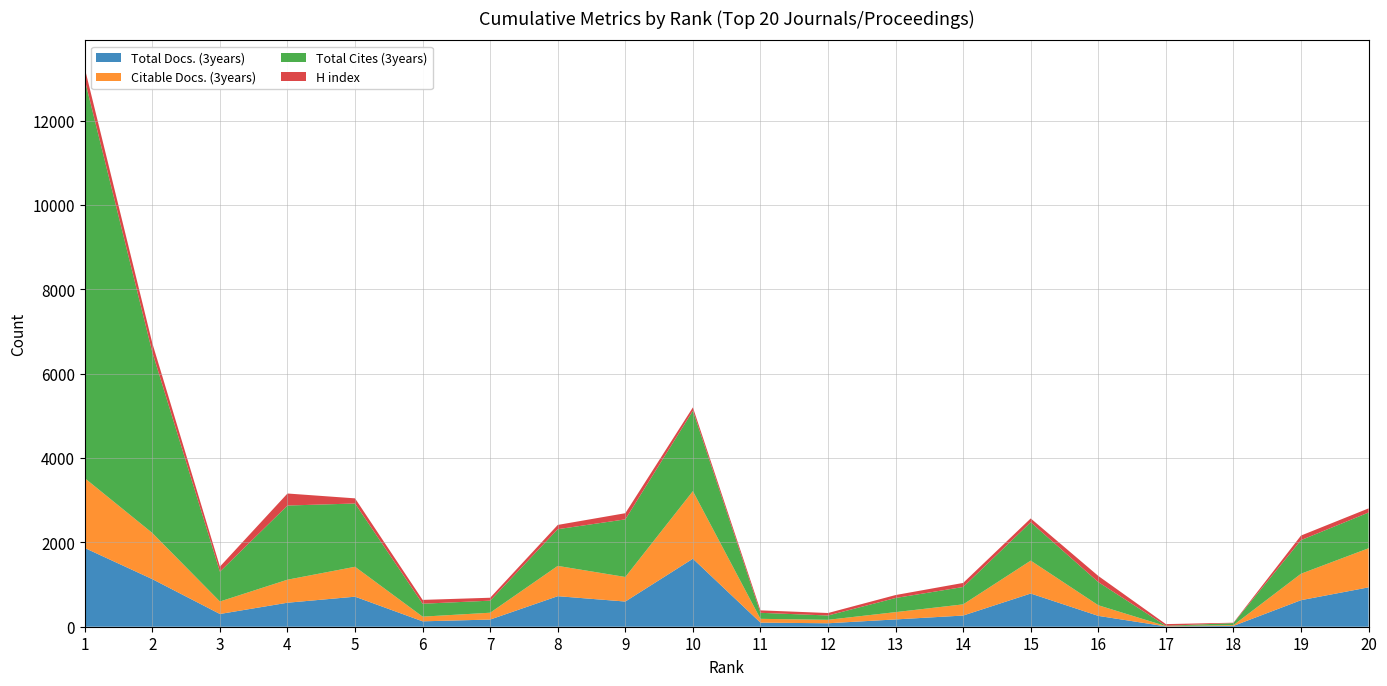

Reading right to left, extract all data points from this chart.

Total Docs. (3years): 20=933	19=629	18=19	17=8	16=257	15=787	14=265	13=173	12=82	11=97	10=1612	9=597	8=724	7=170	6=128	5=712	4=569	3=302	2=1128	1=1866
Citable Docs. (3years): 20=927	19=627	18=18	17=7	16=252	15=780	14=265	13=173	12=82	11=90	10=1602	9=582	8=718	7=162	6=111	5=709	4=546	3=296	2=1094	1=1655
Total Cites (3years): 20=847	19=797	18=49	17=7	16=549	15=910	14=412	13=335	12=102	11=143	10=1905	9=1366	8=870	7=286	6=306	5=1500	4=1758	3=707	2=4283	1=9440
H index: 20=98	19=108	18=9	17=40	16=146	15=90	14=96	13=70	12=59	11=58	10=80	9=146	8=101	7=69	6=91	5=122	4=285	3=120	2=215	1=277